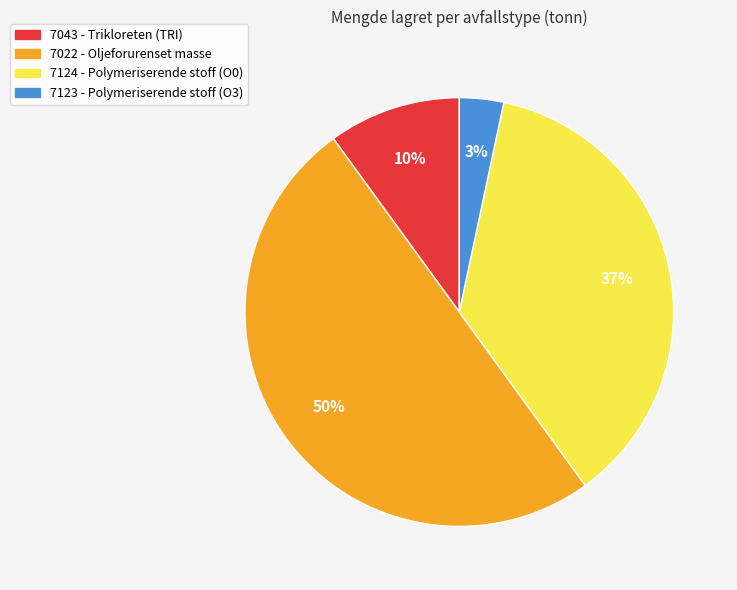

What percentage is the 7043 - Trikloreten (TRI) slice, to the nearest percent?

10%